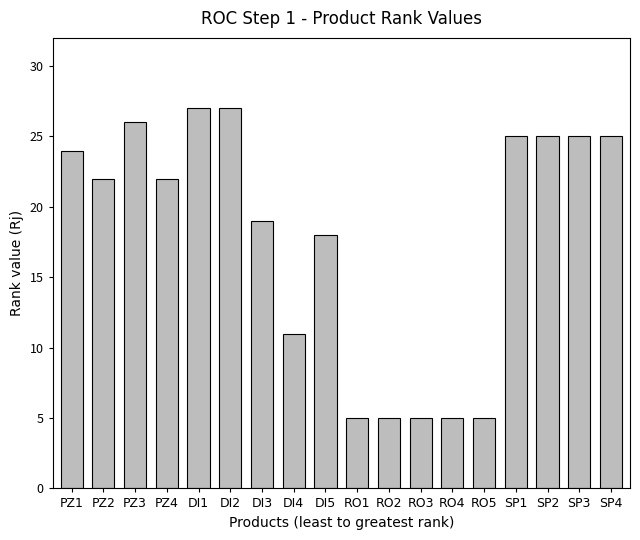

Is it true that the value at RO5 is 5?

True